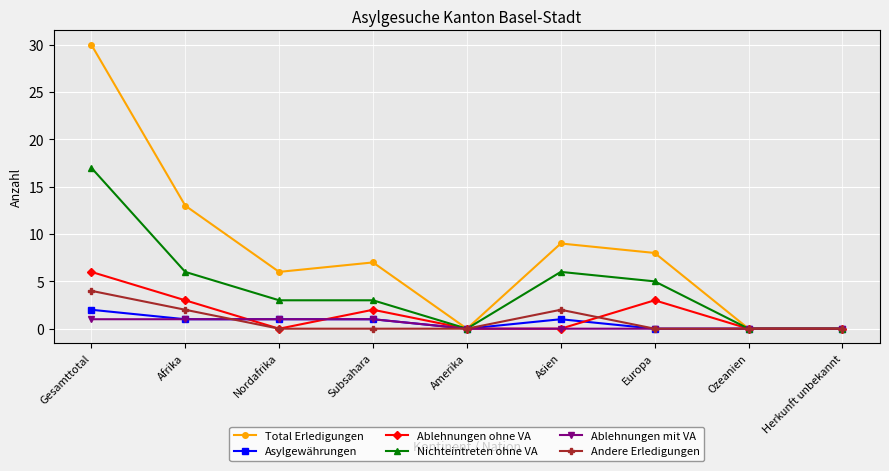

Reading right to left, extract all data points from this chart.

Total Erledigungen: Herkunft unbekannt=0	Ozeanien=0	Europa=8	Asien=9	Amerika=0	Subsahara=7	Nordafrika=6	Afrika=13	Gesamttotal=30
Asylgewährungen: Herkunft unbekannt=0	Ozeanien=0	Europa=0	Asien=1	Amerika=0	Subsahara=1	Nordafrika=1	Afrika=1	Gesamttotal=2
Ablehnungen ohne VA: Herkunft unbekannt=0	Ozeanien=0	Europa=3	Asien=0	Amerika=0	Subsahara=2	Nordafrika=0	Afrika=3	Gesamttotal=6
Nichteintreten ohne VA: Herkunft unbekannt=0	Ozeanien=0	Europa=5	Asien=6	Amerika=0	Subsahara=3	Nordafrika=3	Afrika=6	Gesamttotal=17
Ablehnungen mit VA: Herkunft unbekannt=0	Ozeanien=0	Europa=0	Asien=0	Amerika=0	Subsahara=1	Nordafrika=1	Afrika=1	Gesamttotal=1
Andere Erledigungen: Herkunft unbekannt=0	Ozeanien=0	Europa=0	Asien=2	Amerika=0	Subsahara=0	Nordafrika=0	Afrika=2	Gesamttotal=4